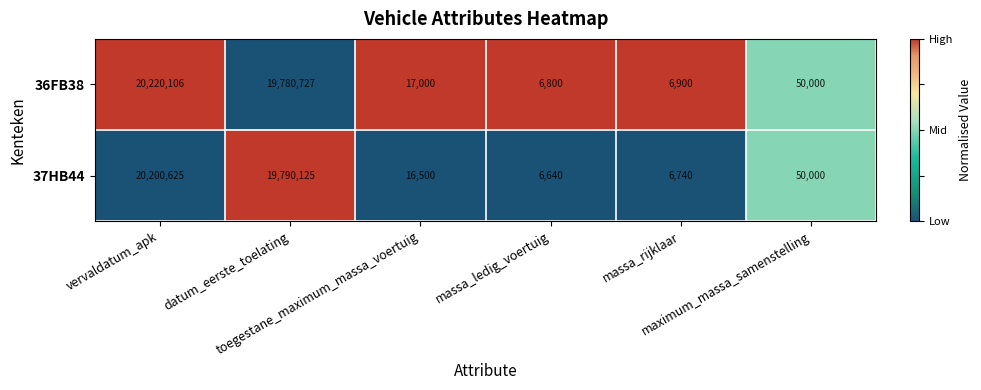

Which series has the largest total across all categories?

36FB38